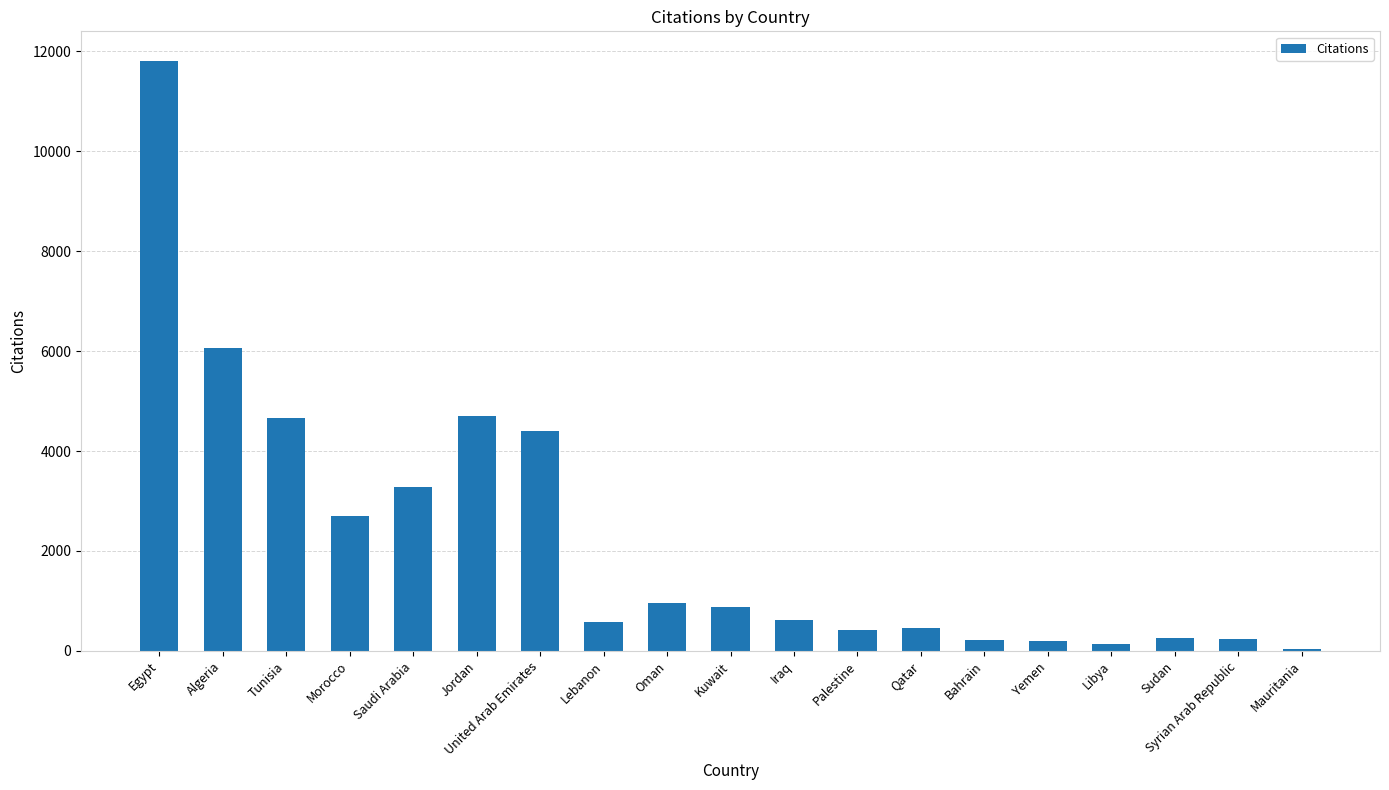

How many bars are there in total?

19